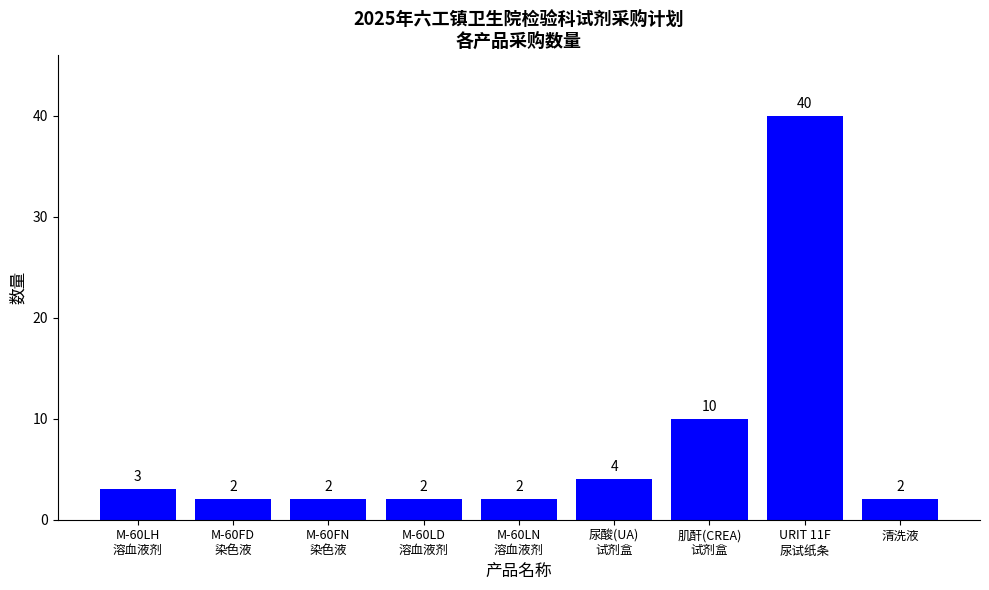

Count the number of values greater than 2.

4